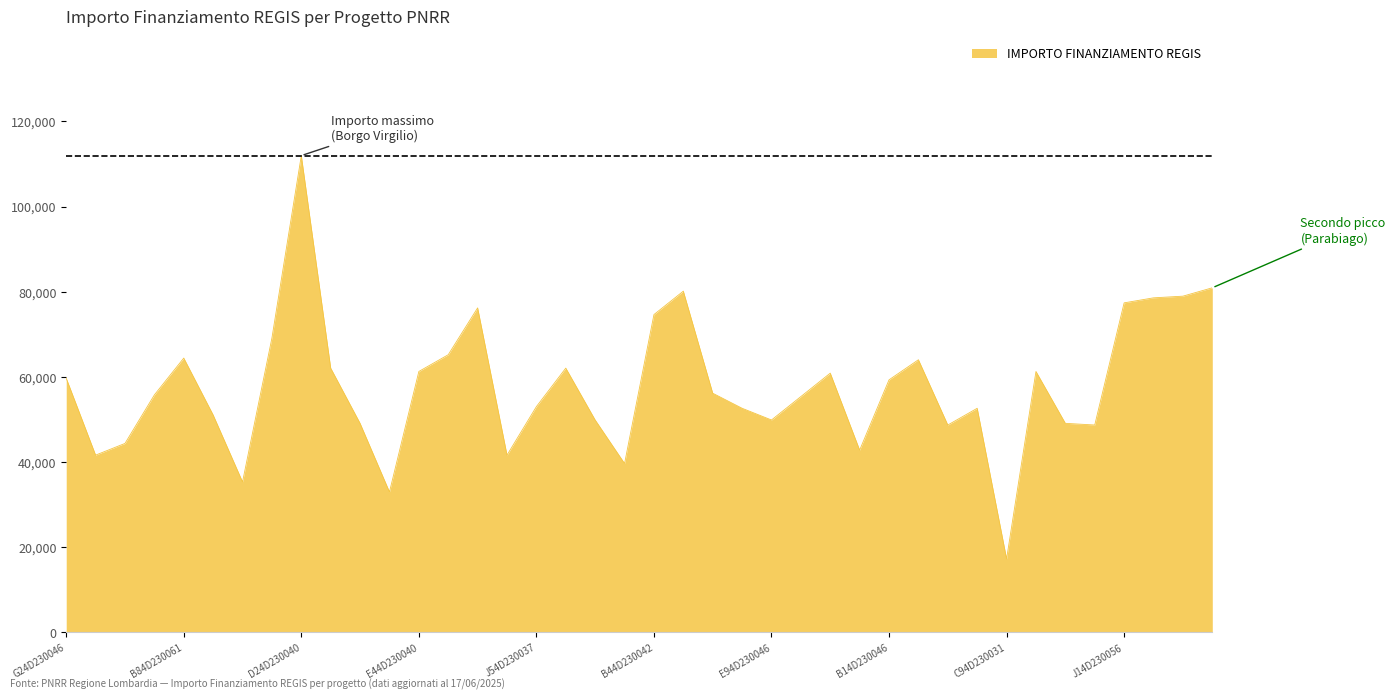

What is the difference between the maximum and minimum values?

94665.7